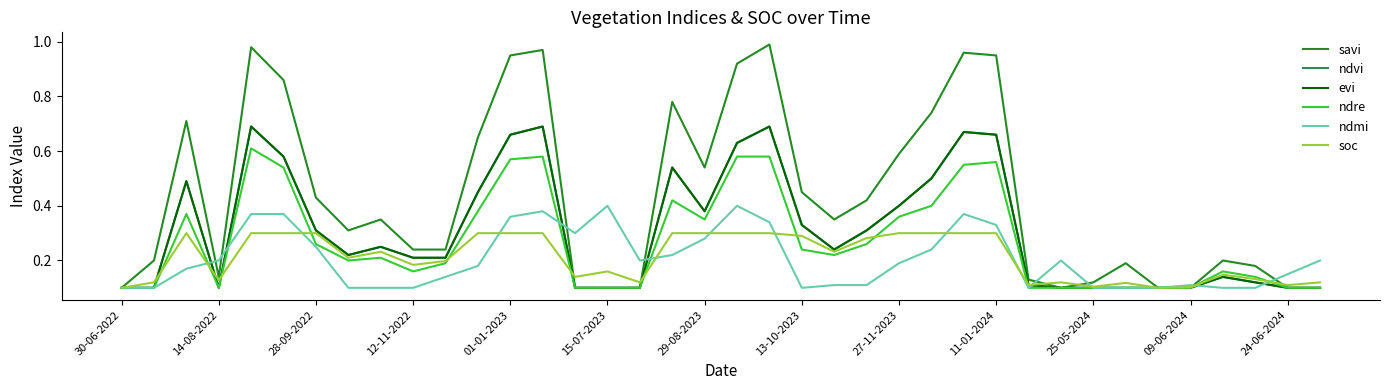

Does the chart display data point markers on the line(s)?

No